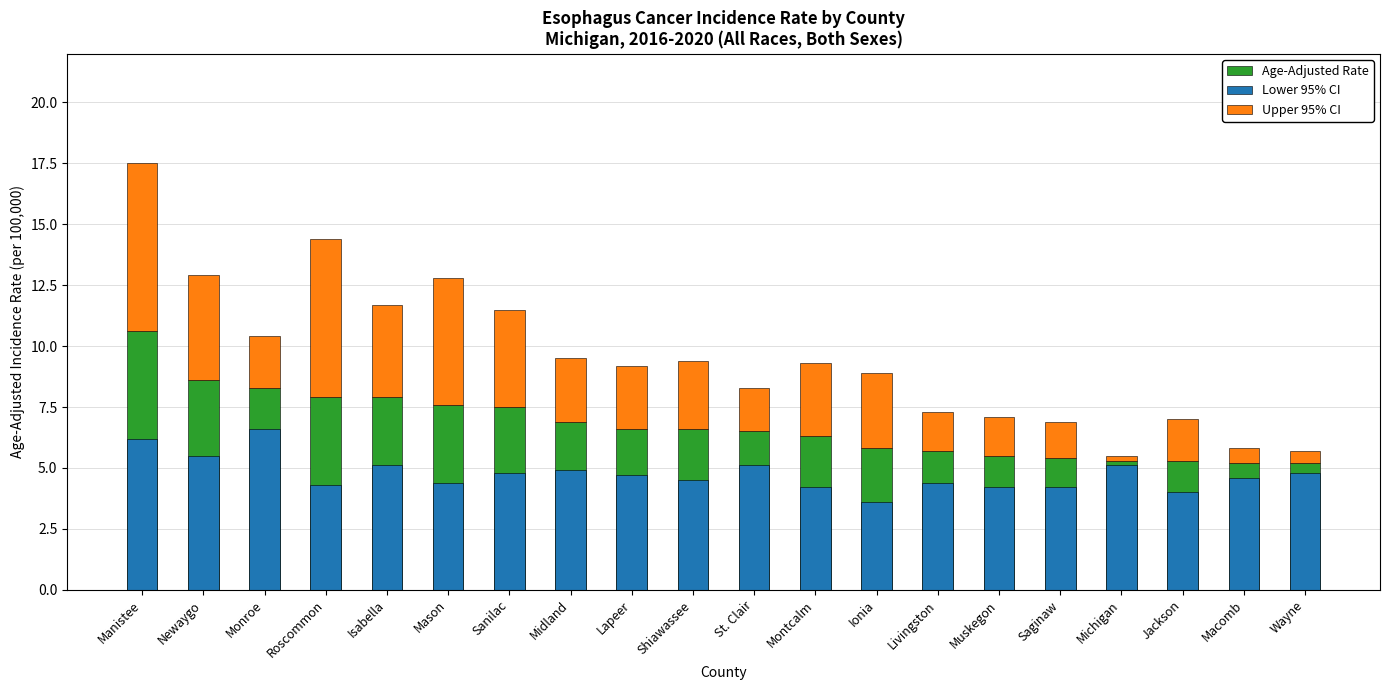

What is the value of the Lower 95% CI bar at the 8th from the left?

4.9